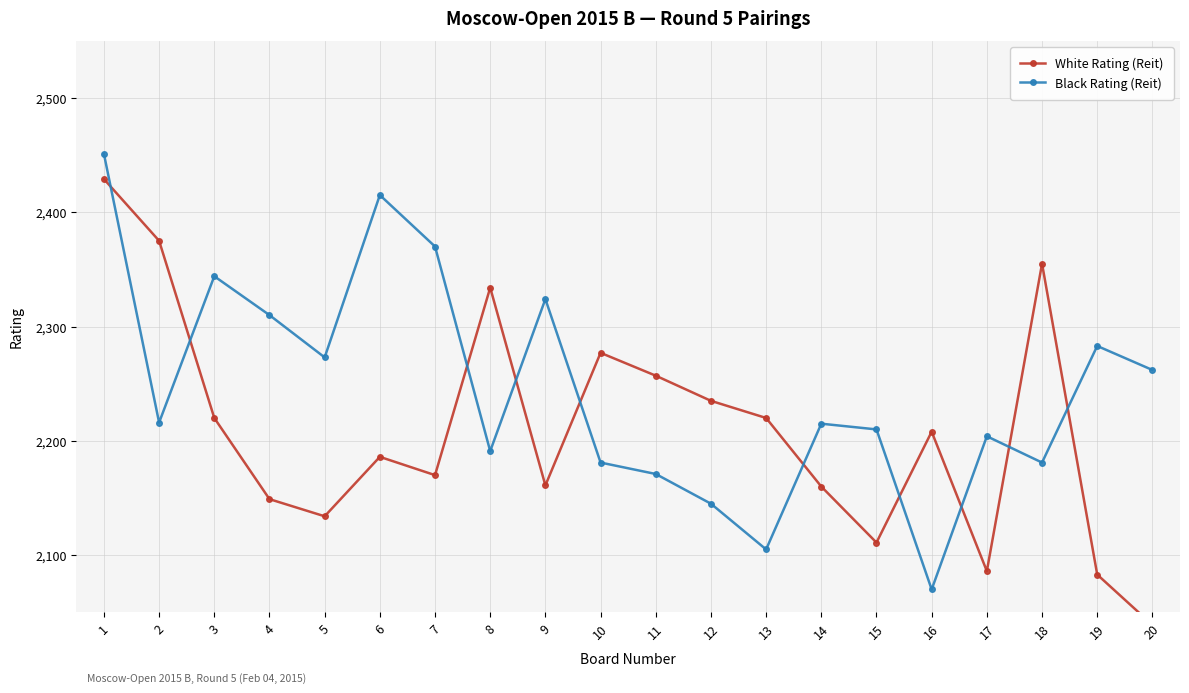

True or false: Black Rating (Reit) has more than 2 points higher than both neighbors.

True